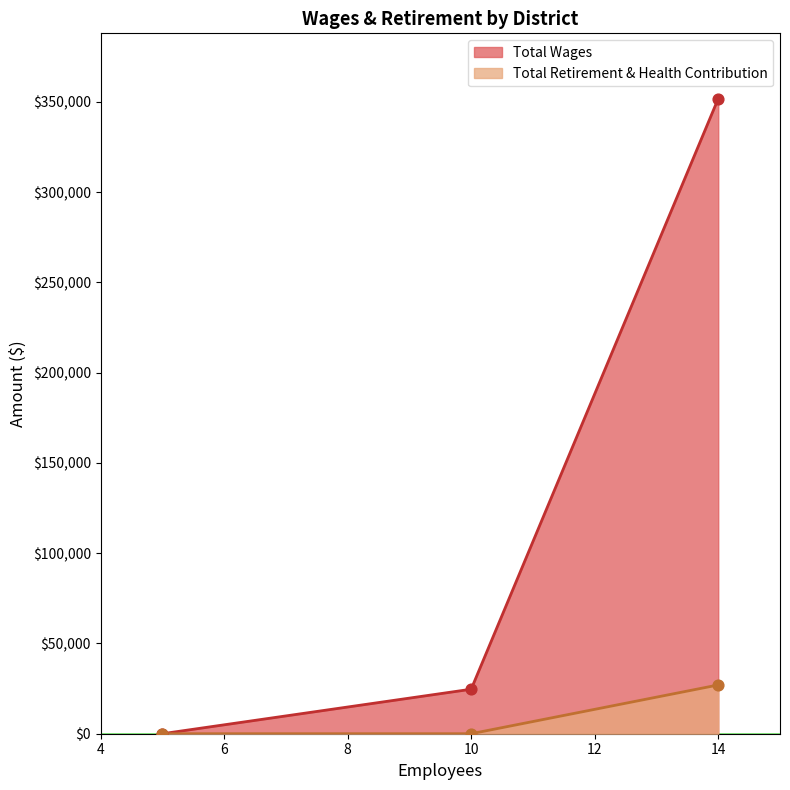

At how many categories does at least one series exceed 229219?

1